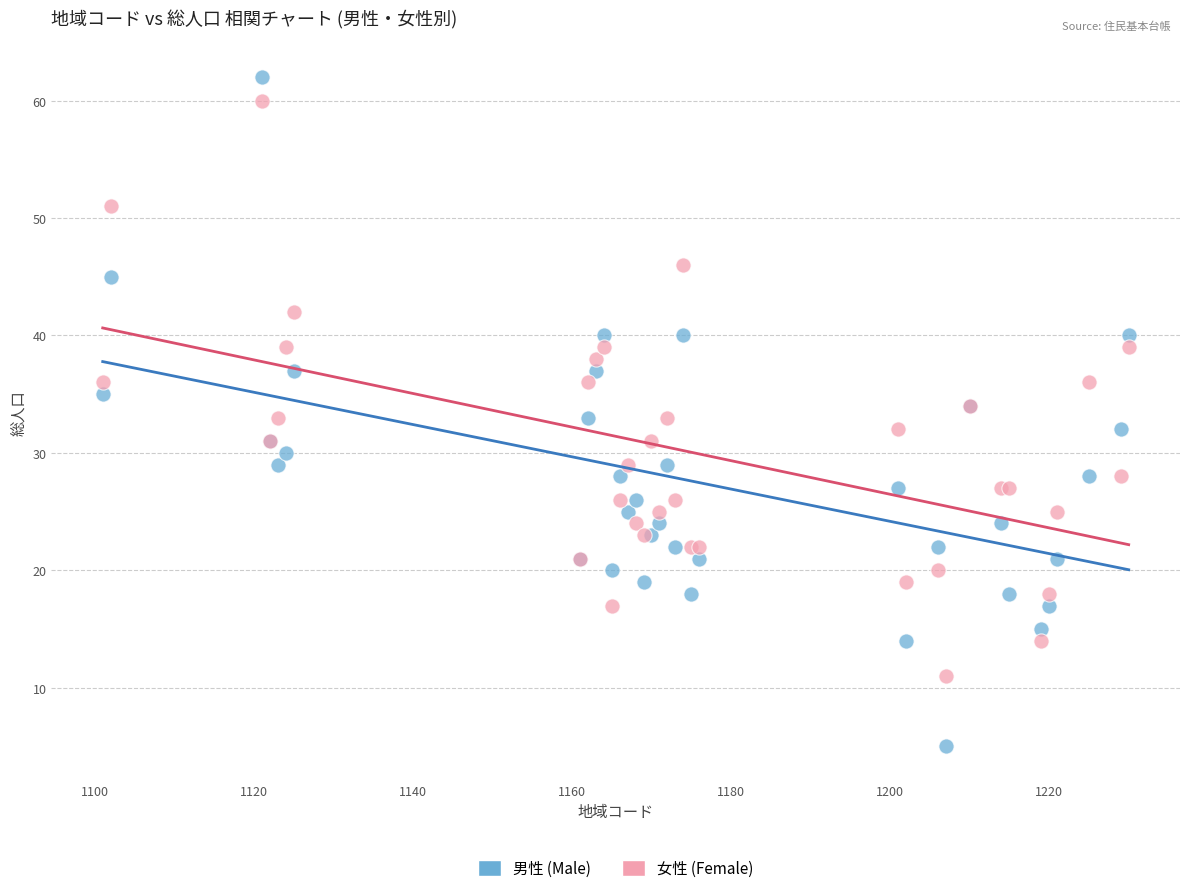

Which series contains the highest Y value?

男性 (Male)